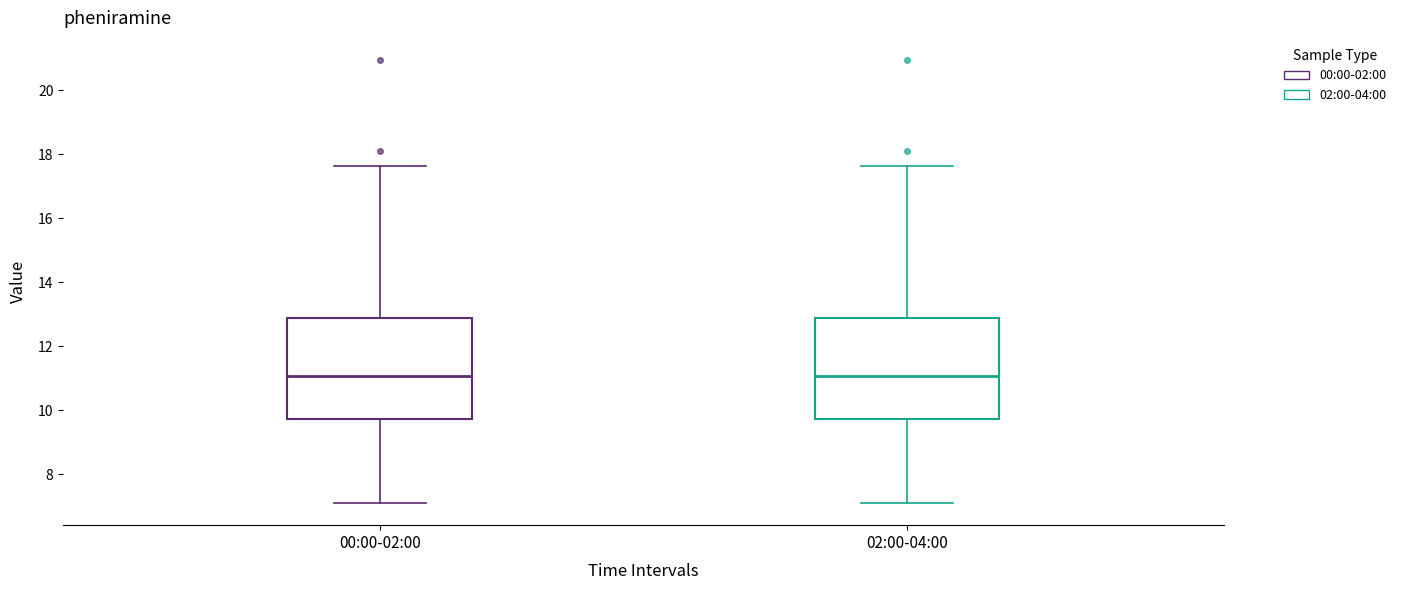

Reading left to right, transcribe this box plot: for each box, give where its median line is, the range the box spans, and where its two whiskers end, as read against the y-axis. The values are not printed on the chart, so give them approximately, as read against the axis.

00:00-02:00: median 11.0, box 9.8 to 12.8, whiskers 7.2 to 17.6
02:00-04:00: median 11.0, box 9.8 to 12.8, whiskers 7.2 to 17.6